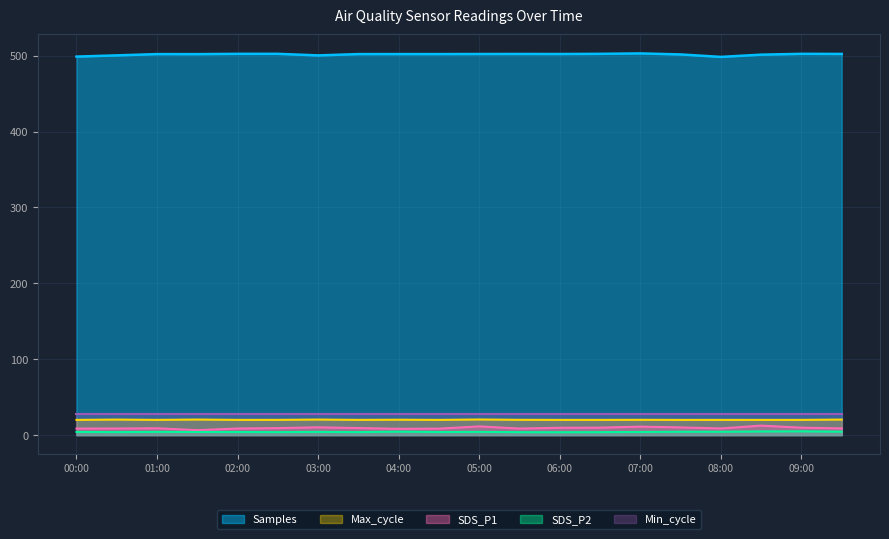

What is the total value across all series at 04:00?

563.1